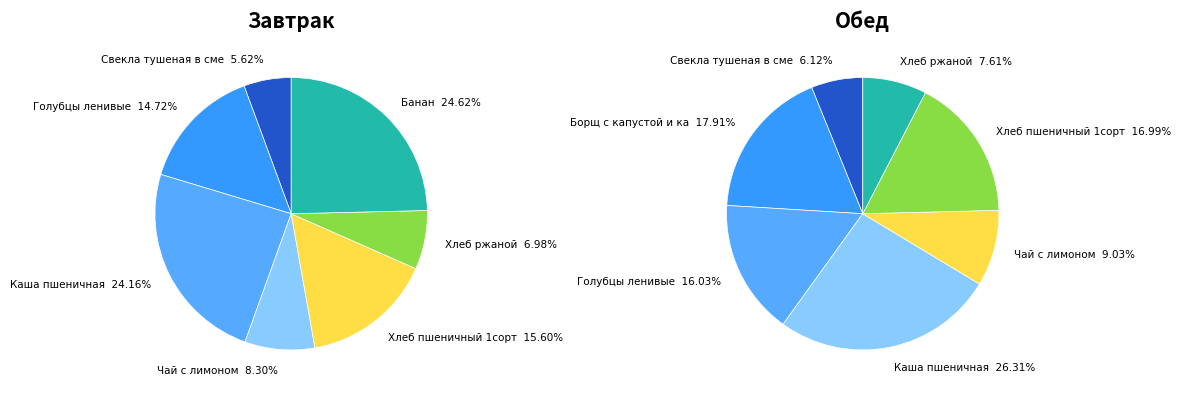

To the nearest percent, what is the average slice percentage?

14%